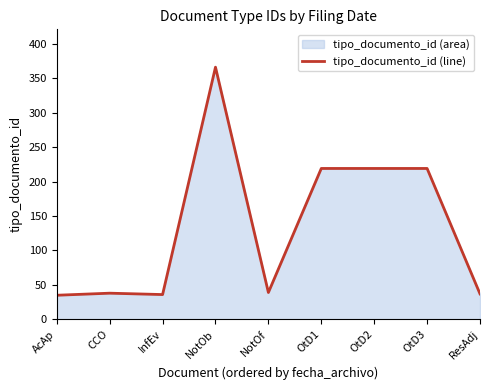

Does the chart have visible grid lines?

No